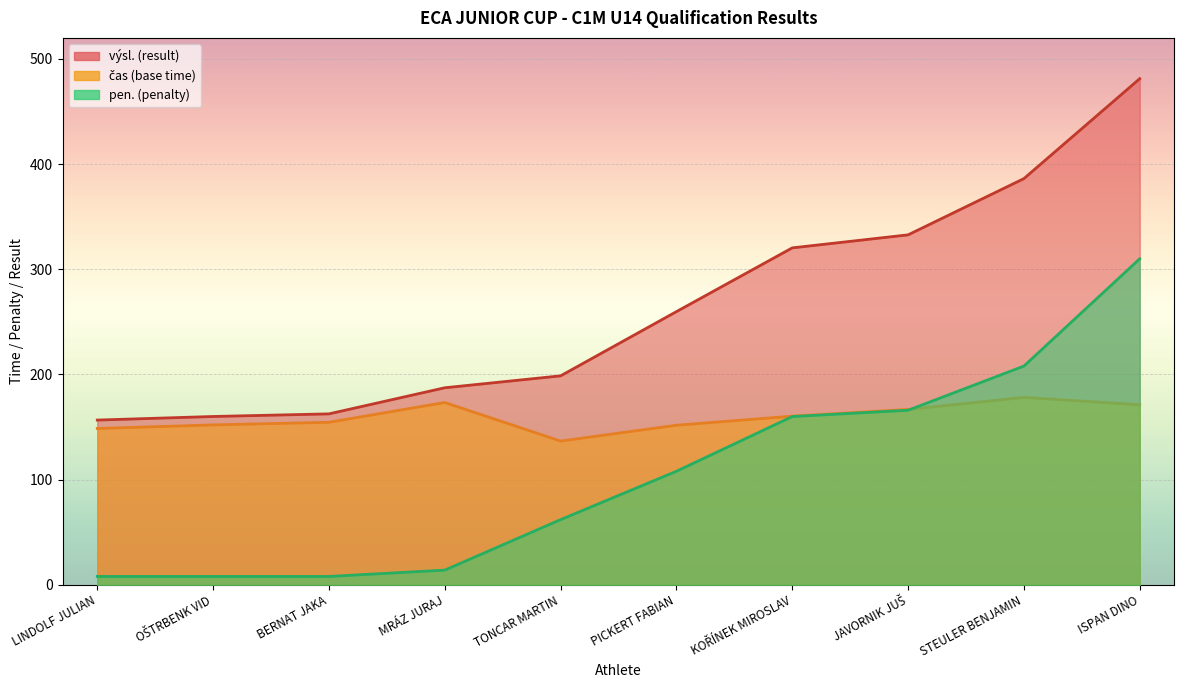

Where does the výsl. series first go above 259?

PICKERT FABIAN